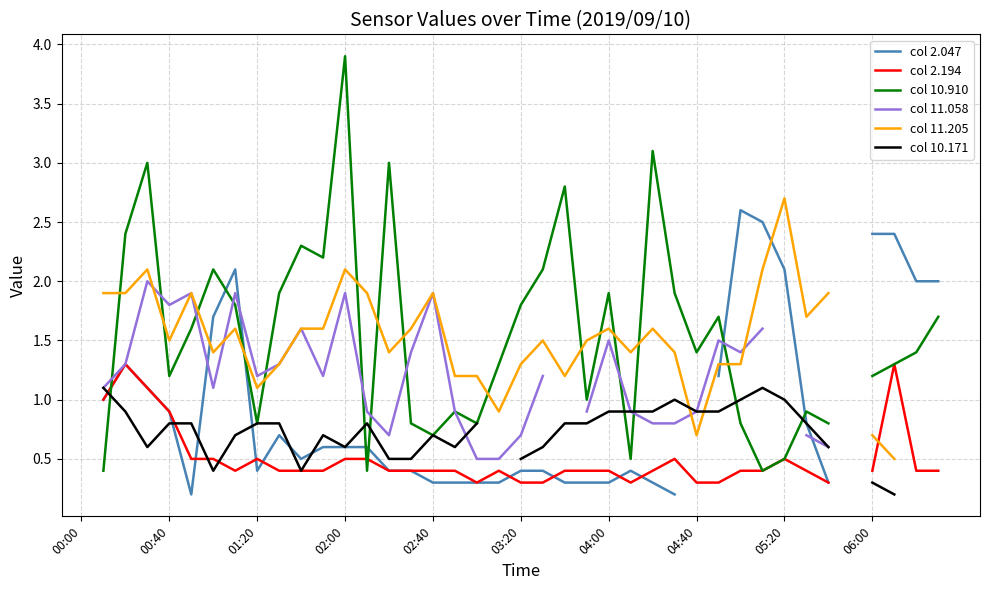

How many intersections are there between col 10.910 and col 2.047?

7